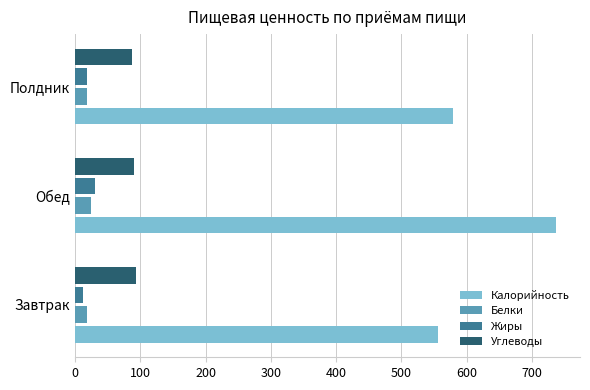

Is it true that Углеводы equals 165.7 at Завтрак?

False